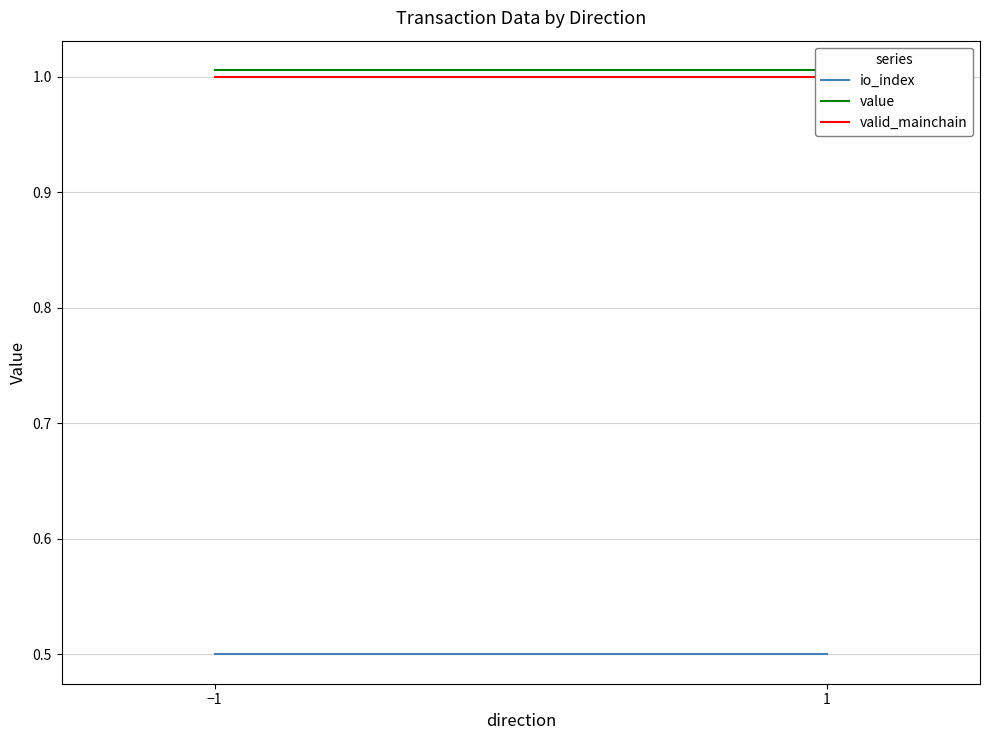

How many lines are shown in the chart?

3